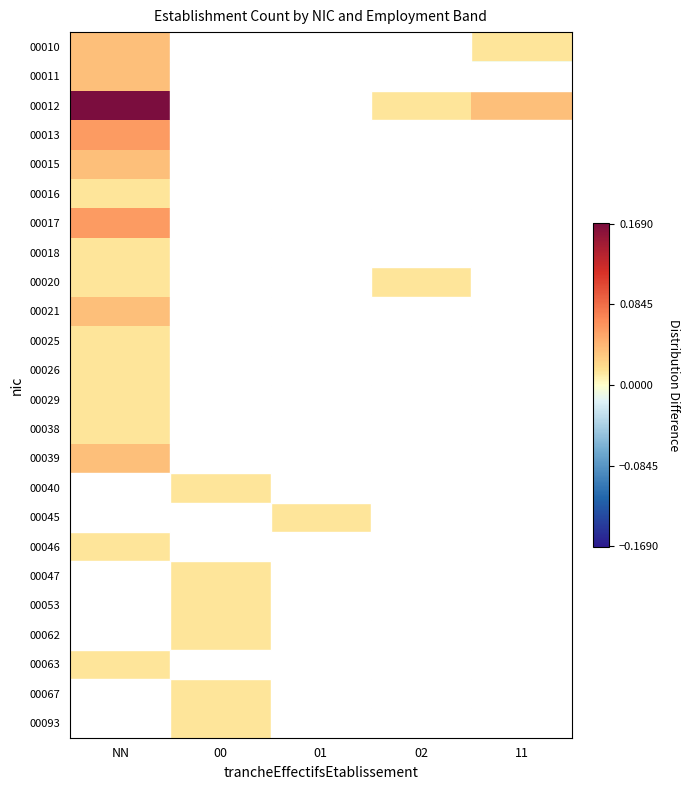

Reading right to left, transcribe all the data shown in this chart.

00010: 11=0.0	02=-0.0	01=-0.0	00=-0.0	NN=0.0
00011: 11=-0.0	02=-0.0	01=-0.0	00=-0.0	NN=0.0
00012: 11=0.0	02=0.0	01=-0.0	00=-0.0	NN=0.2
00013: 11=-0.0	02=-0.0	01=-0.0	00=-0.0	NN=0.1
00015: 11=-0.0	02=-0.0	01=-0.0	00=-0.0	NN=0.0
00016: 11=-0.0	02=-0.0	01=-0.0	00=-0.0	NN=0.0
00017: 11=-0.0	02=-0.0	01=-0.0	00=-0.0	NN=0.1
00018: 11=-0.0	02=-0.0	01=-0.0	00=-0.0	NN=0.0
00020: 11=-0.0	02=0.0	01=-0.0	00=-0.0	NN=0.0
00021: 11=-0.0	02=-0.0	01=-0.0	00=-0.0	NN=0.0
00025: 11=-0.0	02=-0.0	01=-0.0	00=-0.0	NN=0.0
00026: 11=-0.0	02=-0.0	01=-0.0	00=-0.0	NN=0.0
00029: 11=-0.0	02=-0.0	01=-0.0	00=-0.0	NN=0.0
00038: 11=-0.0	02=-0.0	01=-0.0	00=-0.0	NN=0.0
00039: 11=-0.0	02=-0.0	01=-0.0	00=-0.0	NN=0.0
00040: 11=-0.0	02=-0.0	01=-0.0	00=0.0	NN=-0.0
00045: 11=-0.0	02=-0.0	01=0.0	00=-0.0	NN=-0.0
00046: 11=-0.0	02=-0.0	01=-0.0	00=-0.0	NN=0.0
00047: 11=-0.0	02=-0.0	01=-0.0	00=0.0	NN=-0.0
00053: 11=-0.0	02=-0.0	01=-0.0	00=0.0	NN=-0.0
00062: 11=-0.0	02=-0.0	01=-0.0	00=0.0	NN=-0.0
00063: 11=-0.0	02=-0.0	01=-0.0	00=-0.0	NN=0.0
00067: 11=-0.0	02=-0.0	01=-0.0	00=0.0	NN=-0.0
00093: 11=-0.0	02=-0.0	01=-0.0	00=0.0	NN=-0.0